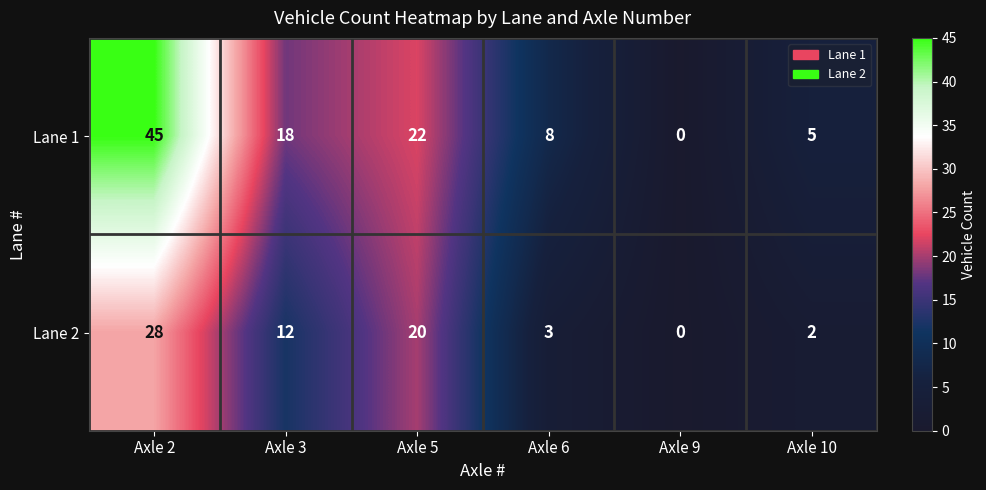

The value of Lane 2 at Axle 5 is 14. True or false?

False